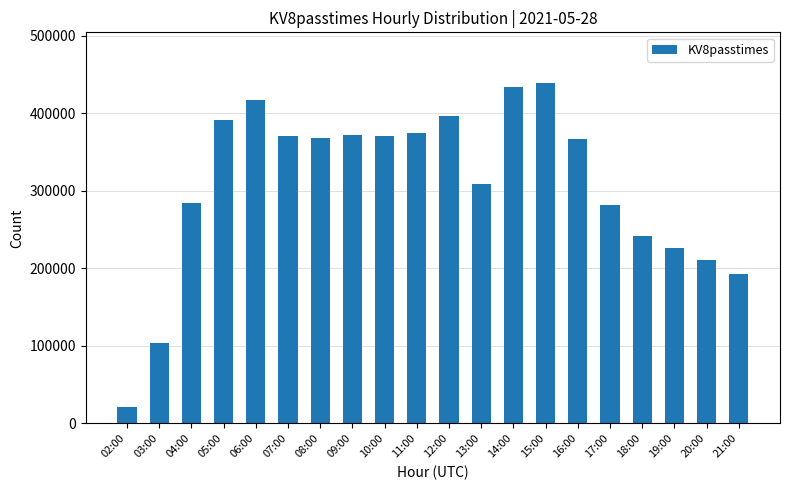

Is it true that the value at 18:00 is 331178?

False